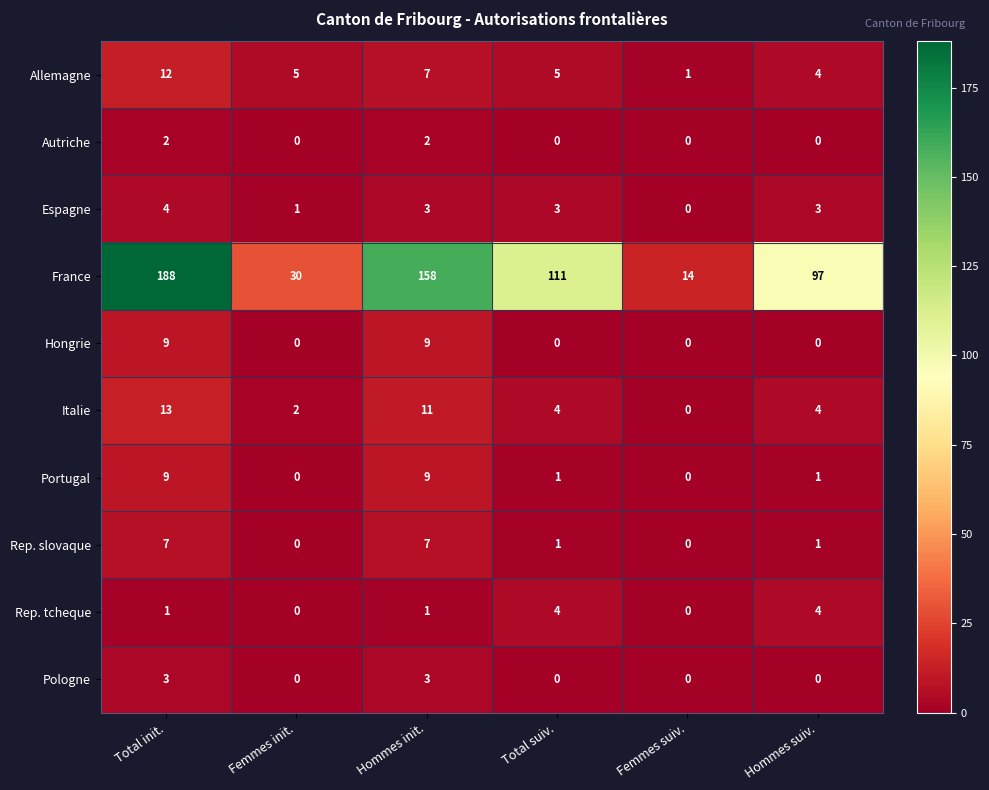

True or false: France has a value of 198 at Total suiv..

False